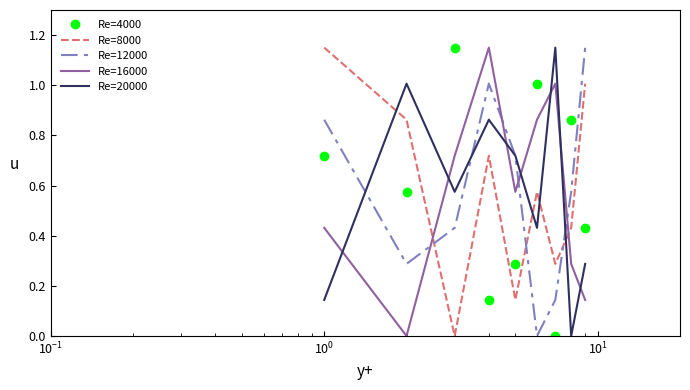

How many times do Re=8000 and Re=12000 cross each other?

3